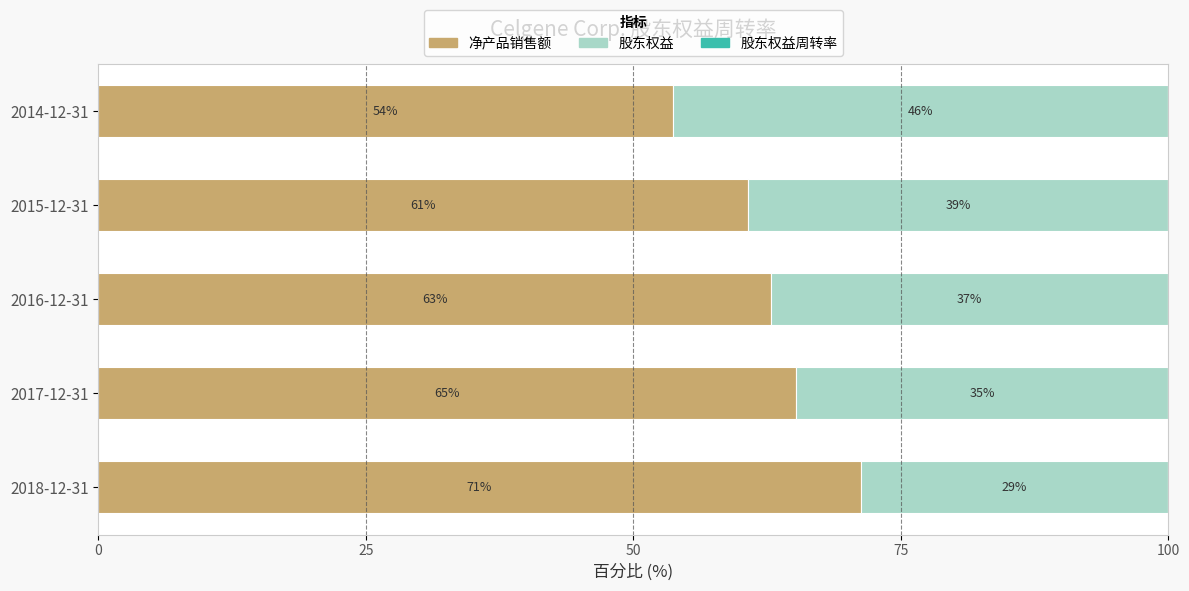

True or false: 净产品销售额 has a value of 60.7 at 2015-12-31.

True